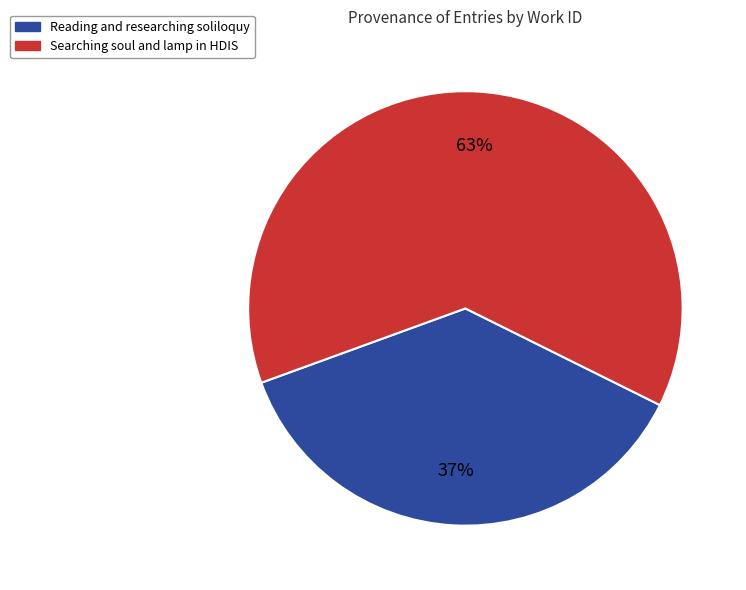

To the nearest percent, what is the difference between the Searching soul and lamp in HDIS and Reading and researching soliloquy slice percentages?

26%